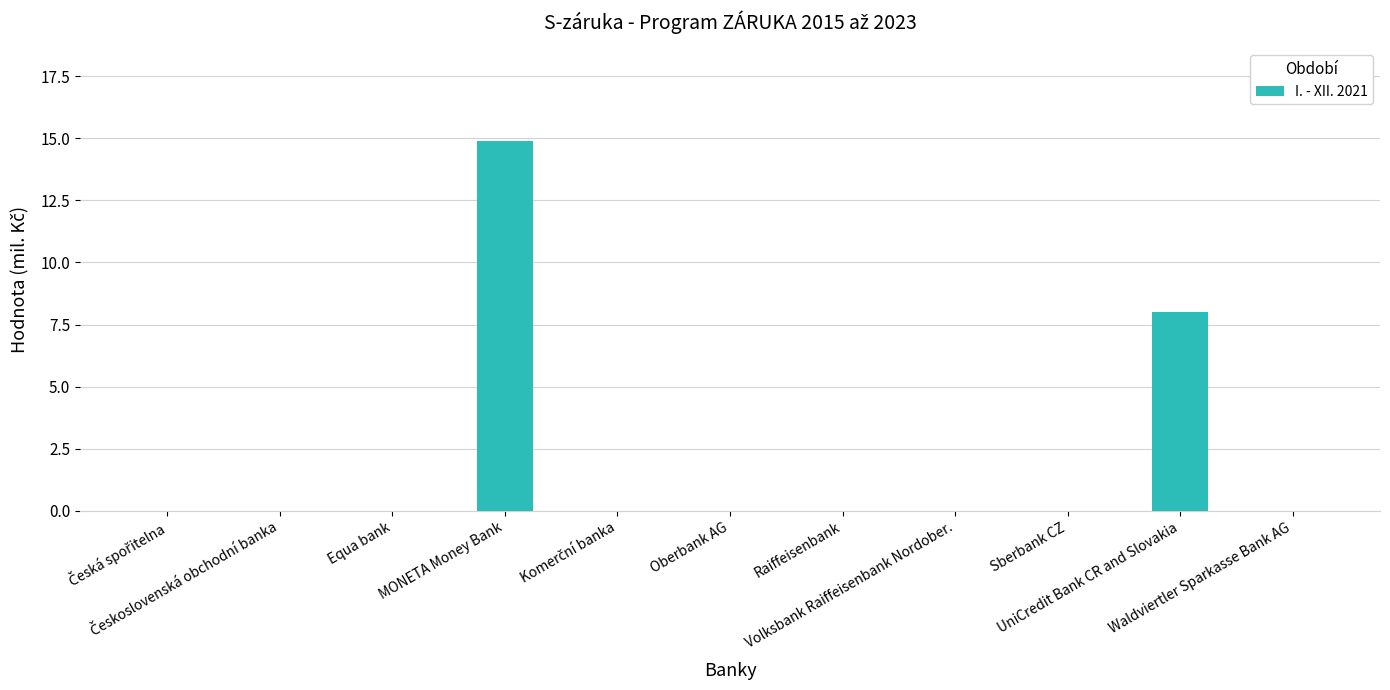

What is the greatest value displayed?

14.9